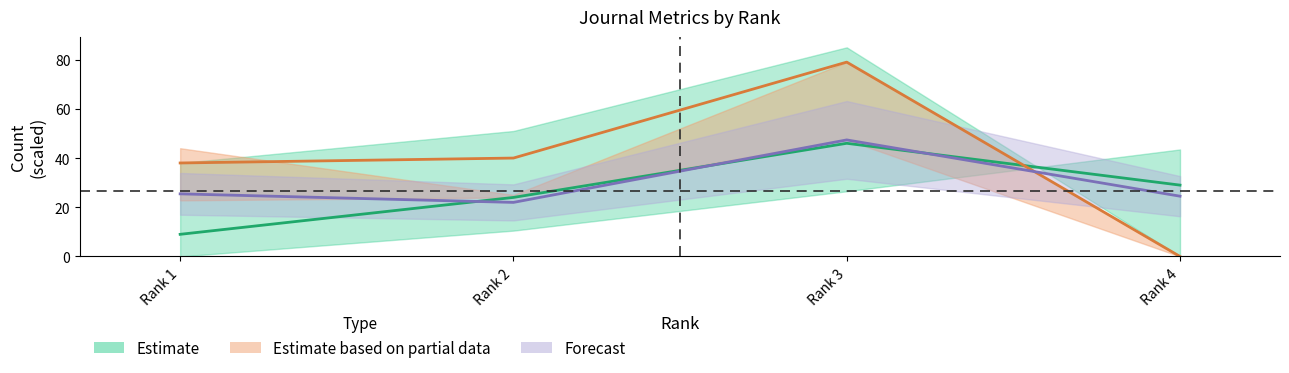

List the labels in order of Estimate value, smallest first.

Rank 1, Rank 2, Rank 4, Rank 3